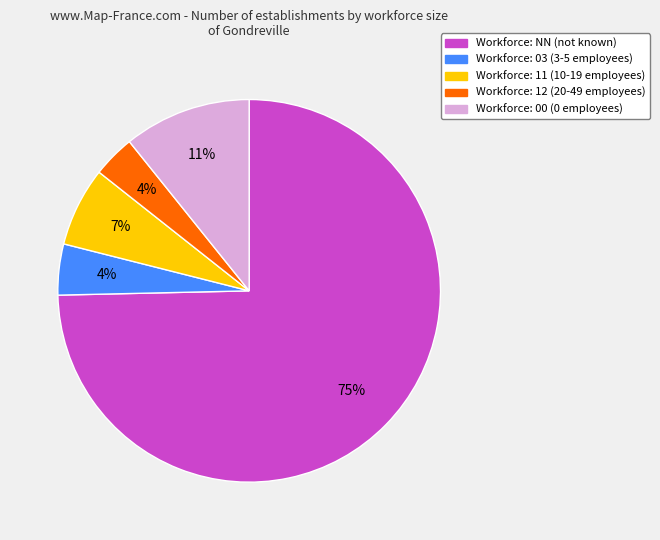

To the nearest percent, what is the average slice percentage?

20%